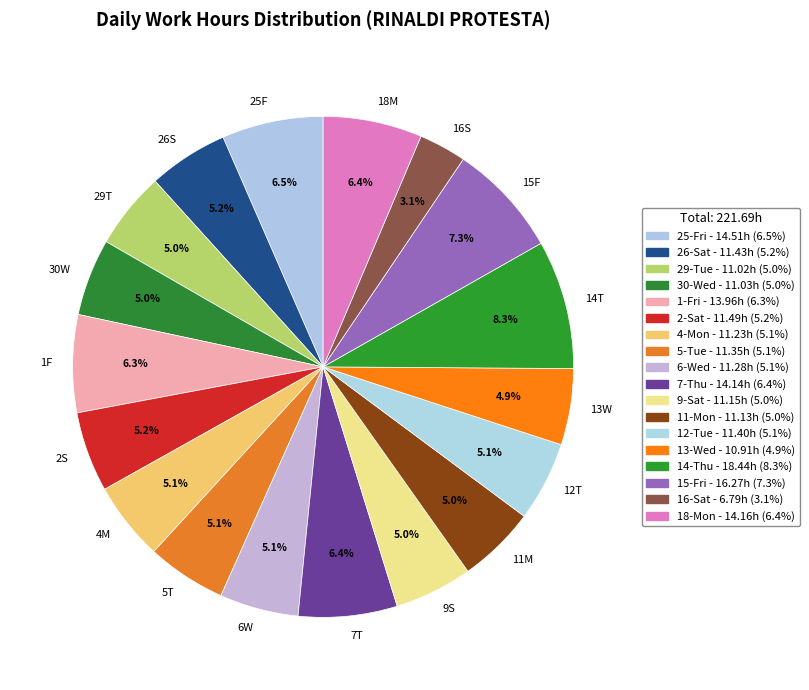

Count the number of slices in the pie.

18